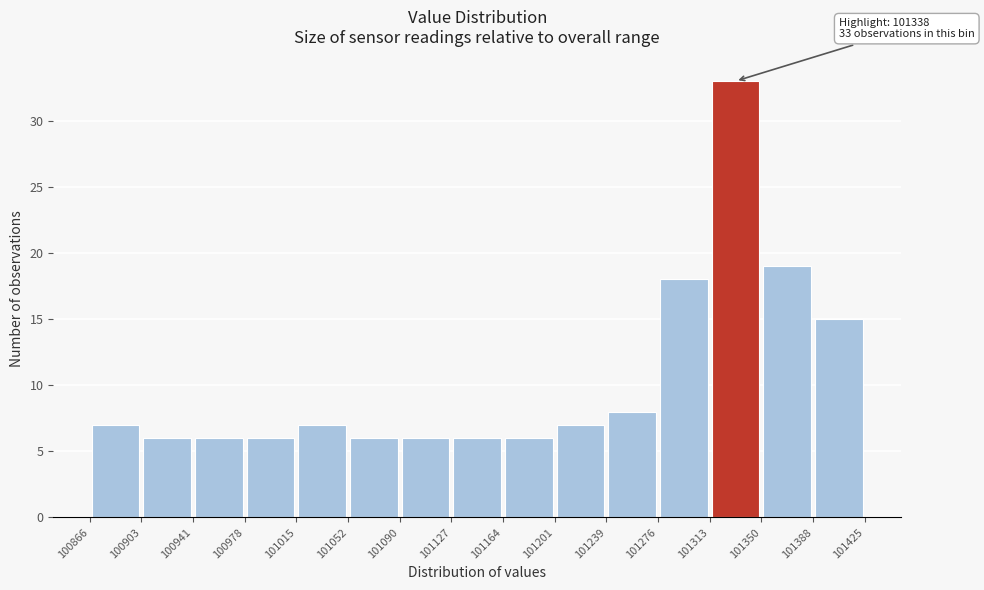

Over which range of the x-axis is the bar tallest?

101313 to 101350